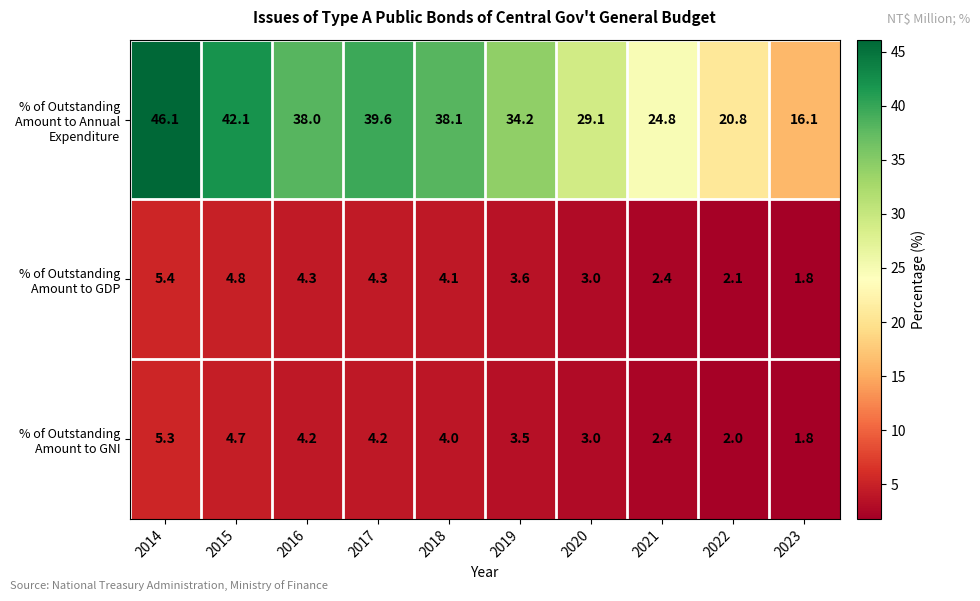

What is the smallest value displayed?

1.8